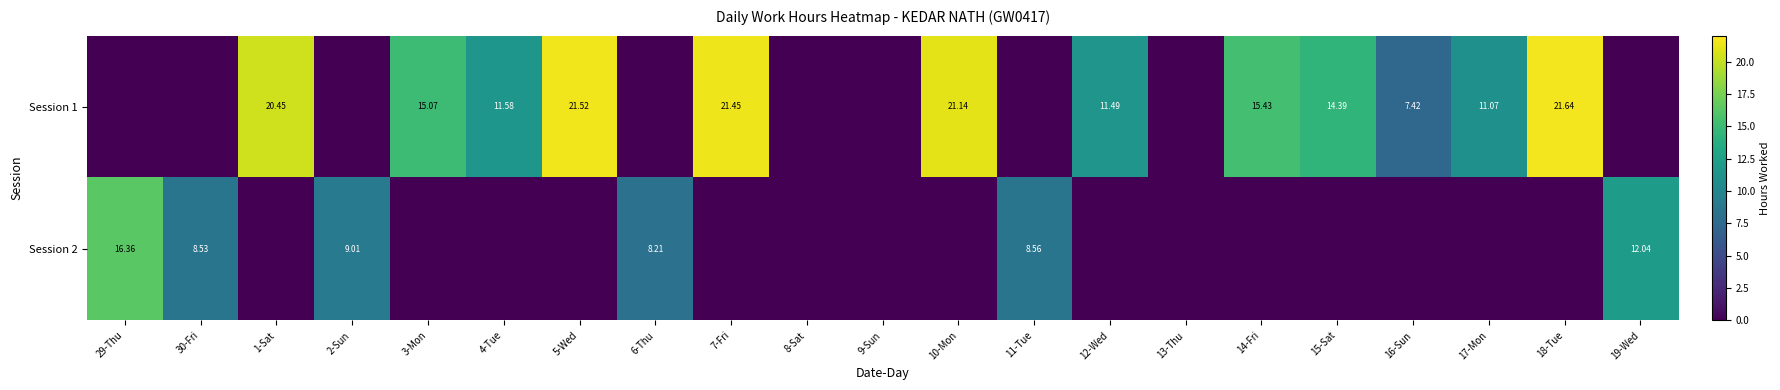

At how many categories does at least one series exceed 15?

8